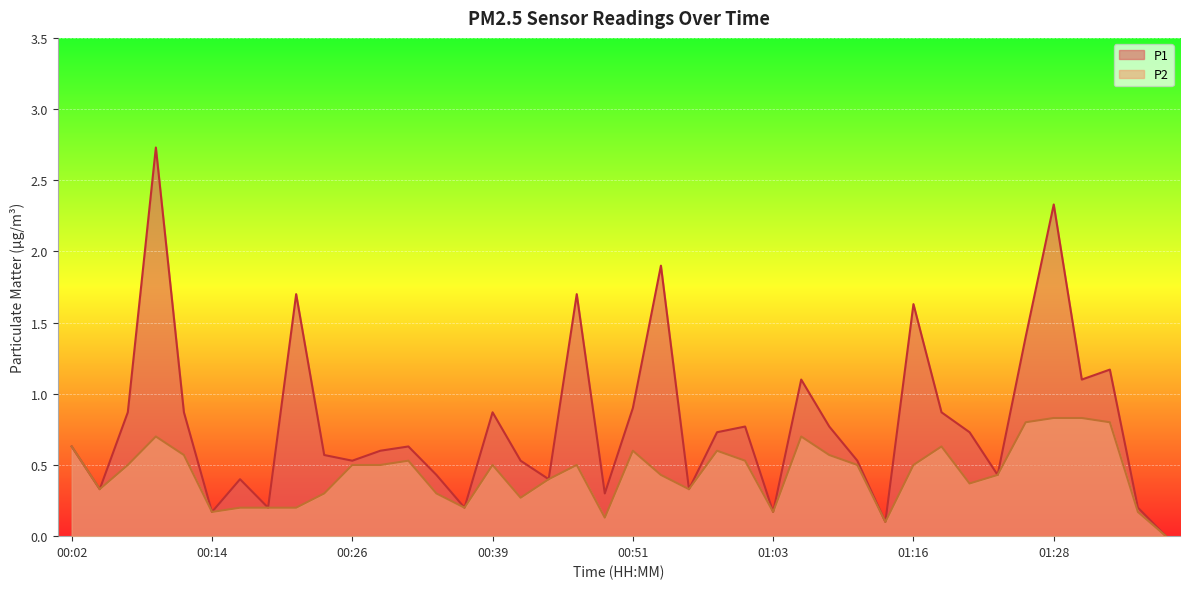

Which category has the lowest value across all series?

01:38